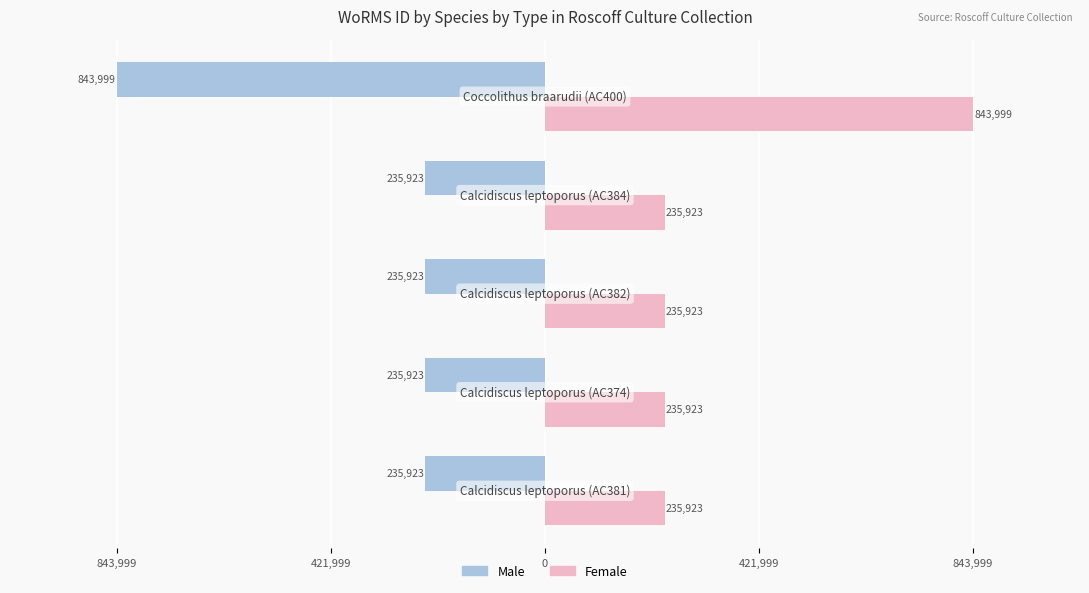

What are all the series names shown in the legend?

Male, Female